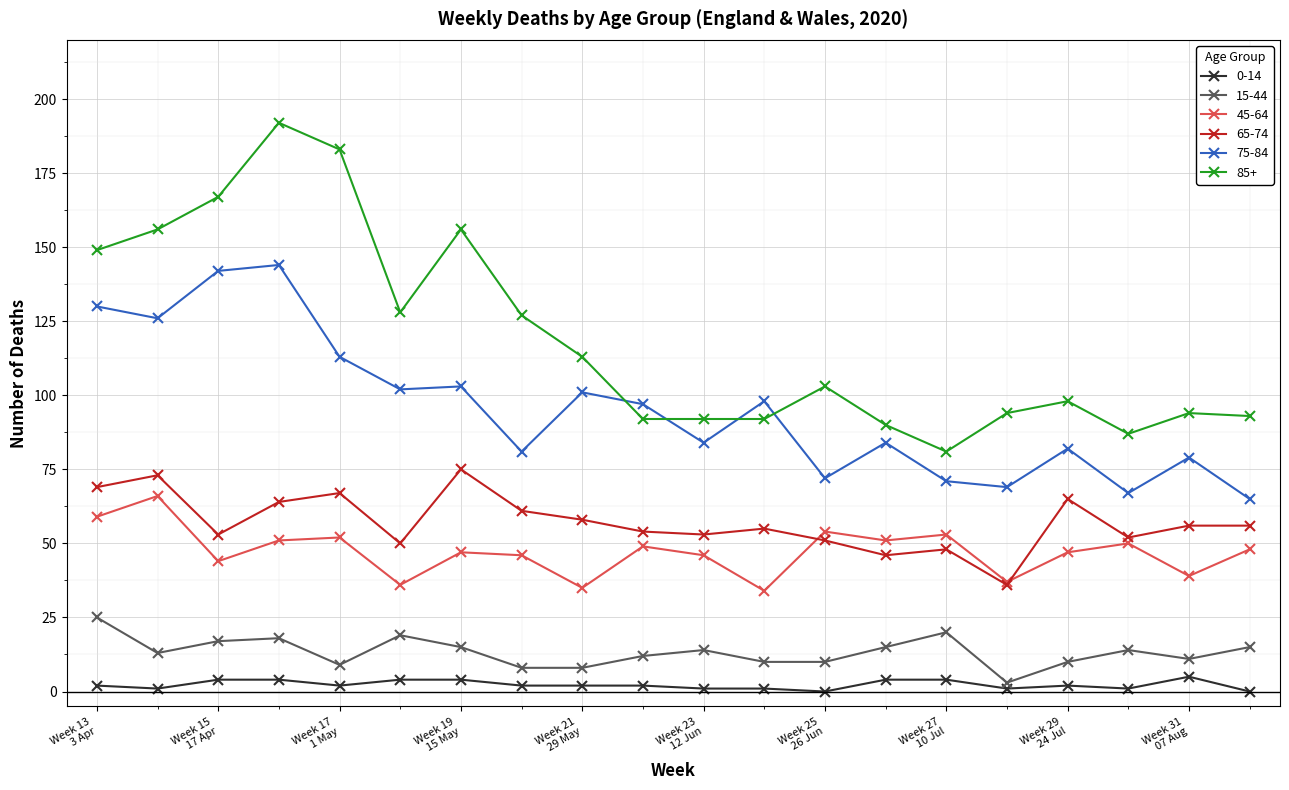

What are all the series names shown in the legend?

0-14, 15-44, 45-64, 65-74, 75-84, 85+